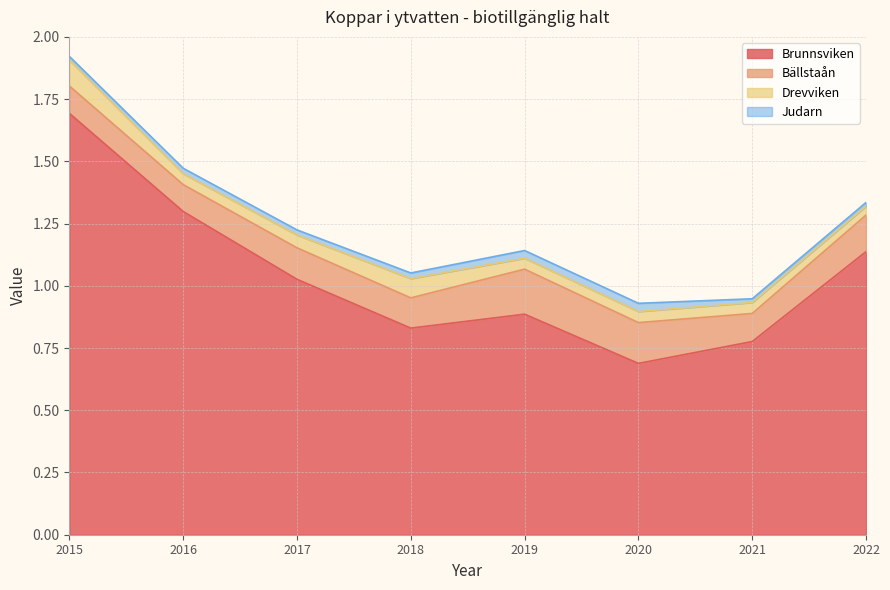

In Bällstaån, how many points are lower than both neighbors (excluding endpoints)?

3